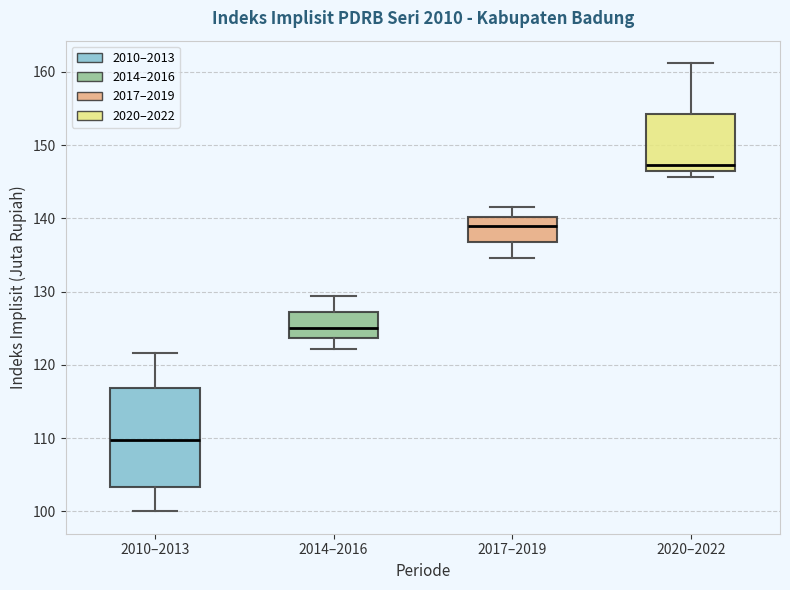

Reading left to right, read every box against the y-axis: the position of its median line, the range the box covers, and the ends of its whiskers. The values are not printed on the chart, so give them approximately, as read against the axis.

2010–2013: median 110, box 103 to 117, whiskers 100 to 122
2014–2016: median 125, box 124 to 127, whiskers 122 to 129
2017–2019: median 139, box 137 to 140, whiskers 135 to 142
2020–2022: median 147, box 146 to 154, whiskers 146 (just below the box's lower edge) to 161